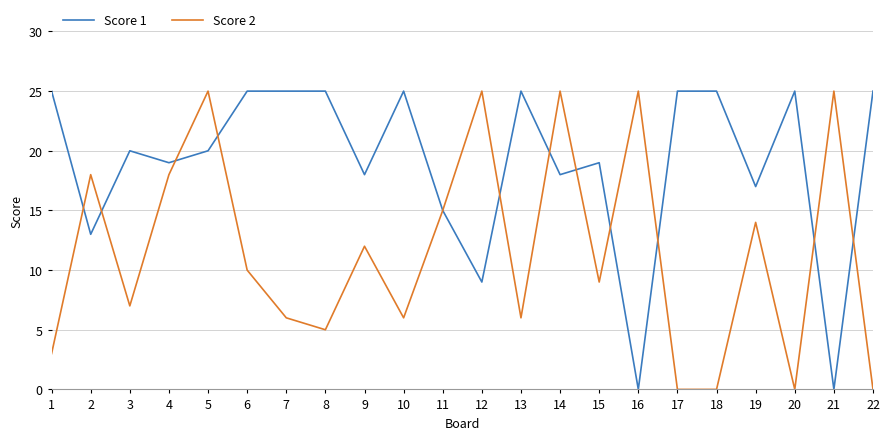

After their last crossing, which series has the higher values: Score 2 or Score 1?

Score 1